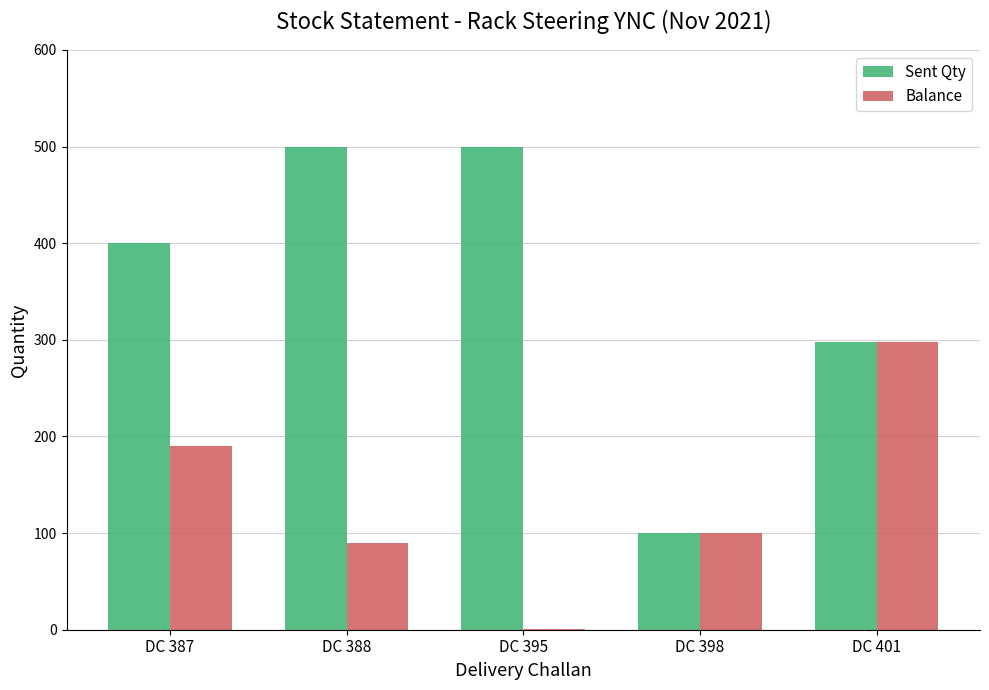

The value of Balance at DC 388 is 151. True or false?

False